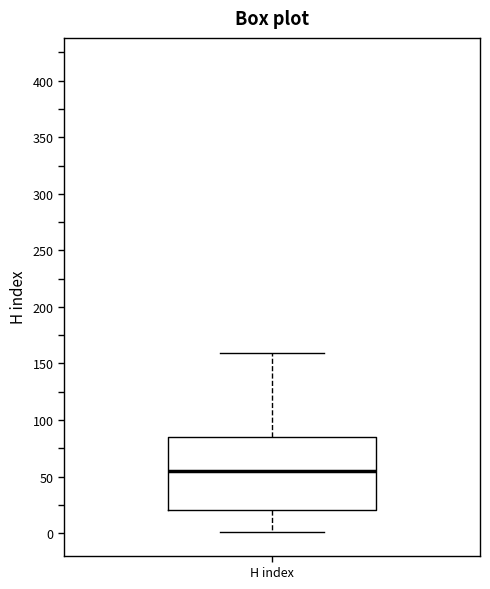

Transcribe this box plot: give where the median line is, the range the box spans, and where the two whiskers end, as read against the y-axis. The values are not printed on the chart, so give them approximately, as read against the axis.

median 55, box 20 to 85, whiskers 0 to 160